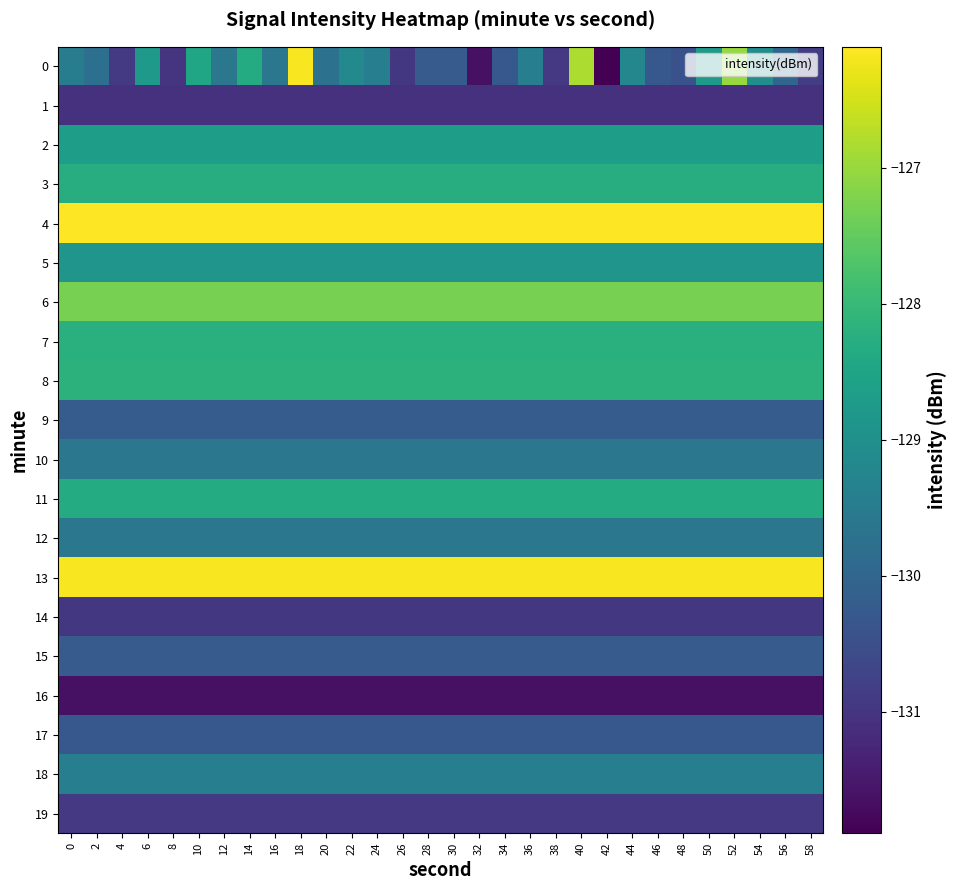

Which category has the lowest value across all series?

42